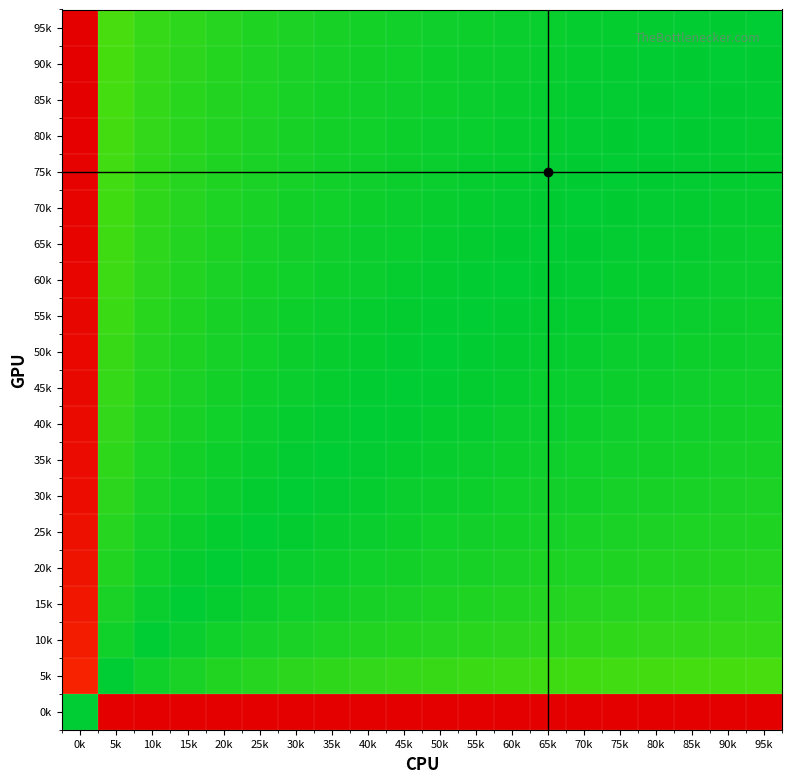

Which series has the largest range (max minus min)?

0k